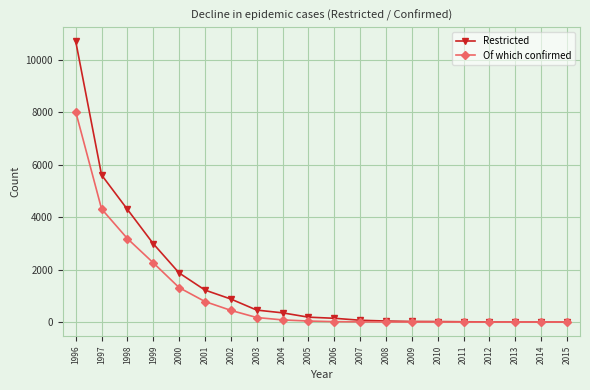

What are all the series names shown in the legend?

Restricted, Of which confirmed